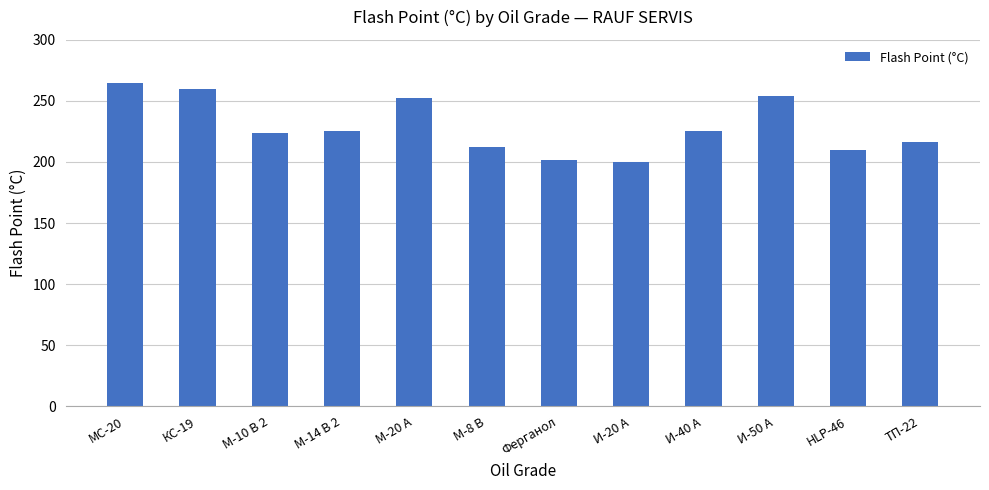

What is the difference between the second highest and minimum values?

60